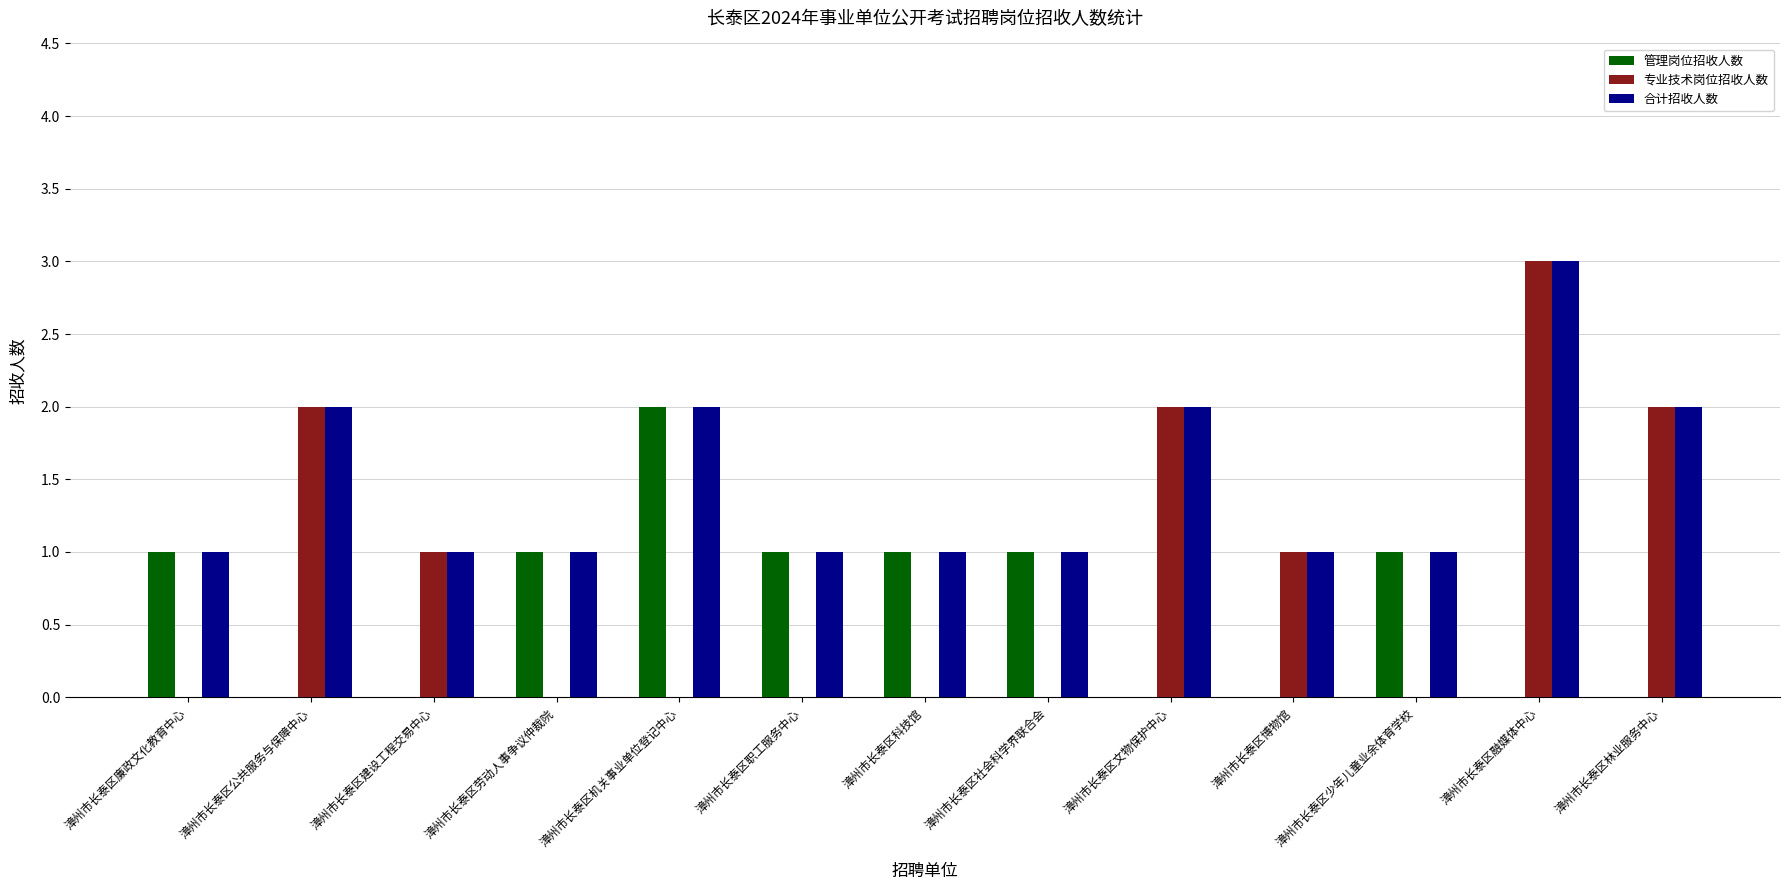

Reading right to left, list all the values displayed in this chart.

管理岗位招收人数: 漳州市长泰区林业服务中心=0	漳州市长泰区融媒体中心=0	漳州市长泰区少年儿童业余体育学校=1	漳州市长泰区博物馆=0	漳州市长泰区文物保护中心=0	漳州市长泰区社会科学界联合会=1	漳州市长泰区科技馆=1	漳州市长泰区职工服务中心=1	漳州市长泰区机关事业单位登记中心=2	漳州市长泰区劳动人事争议仲裁院=1	漳州市长泰区建设工程交易中心=0	漳州市长泰区公共服务与保障中心=0	漳州市长泰区廉政文化教育中心=1
专业技术岗位招收人数: 漳州市长泰区林业服务中心=2	漳州市长泰区融媒体中心=3	漳州市长泰区少年儿童业余体育学校=0	漳州市长泰区博物馆=1	漳州市长泰区文物保护中心=2	漳州市长泰区社会科学界联合会=0	漳州市长泰区科技馆=0	漳州市长泰区职工服务中心=0	漳州市长泰区机关事业单位登记中心=0	漳州市长泰区劳动人事争议仲裁院=0	漳州市长泰区建设工程交易中心=1	漳州市长泰区公共服务与保障中心=2	漳州市长泰区廉政文化教育中心=0
合计招收人数: 漳州市长泰区林业服务中心=2	漳州市长泰区融媒体中心=3	漳州市长泰区少年儿童业余体育学校=1	漳州市长泰区博物馆=1	漳州市长泰区文物保护中心=2	漳州市长泰区社会科学界联合会=1	漳州市长泰区科技馆=1	漳州市长泰区职工服务中心=1	漳州市长泰区机关事业单位登记中心=2	漳州市长泰区劳动人事争议仲裁院=1	漳州市长泰区建设工程交易中心=1	漳州市长泰区公共服务与保障中心=2	漳州市长泰区廉政文化教育中心=1